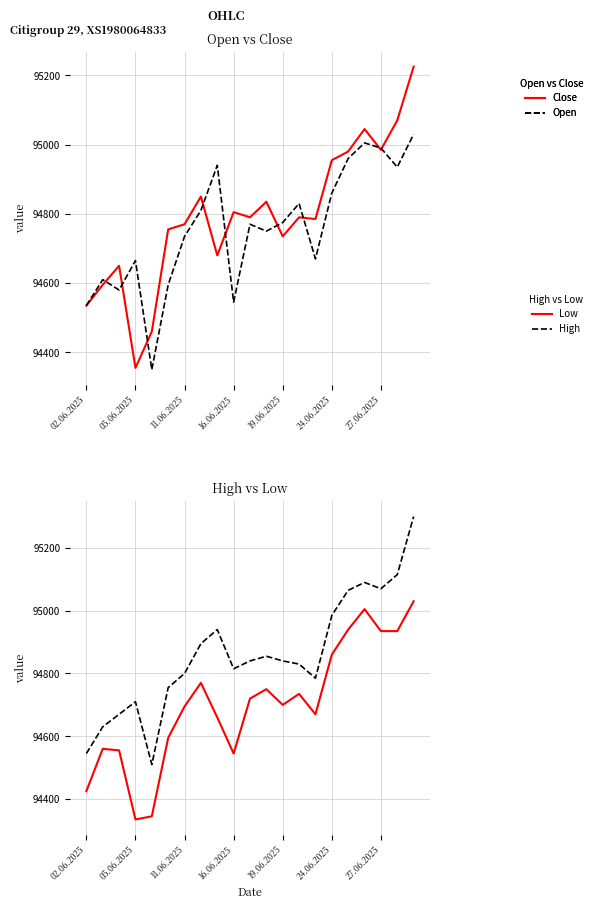

What is the value of the High point at the 10th from the left?

94815